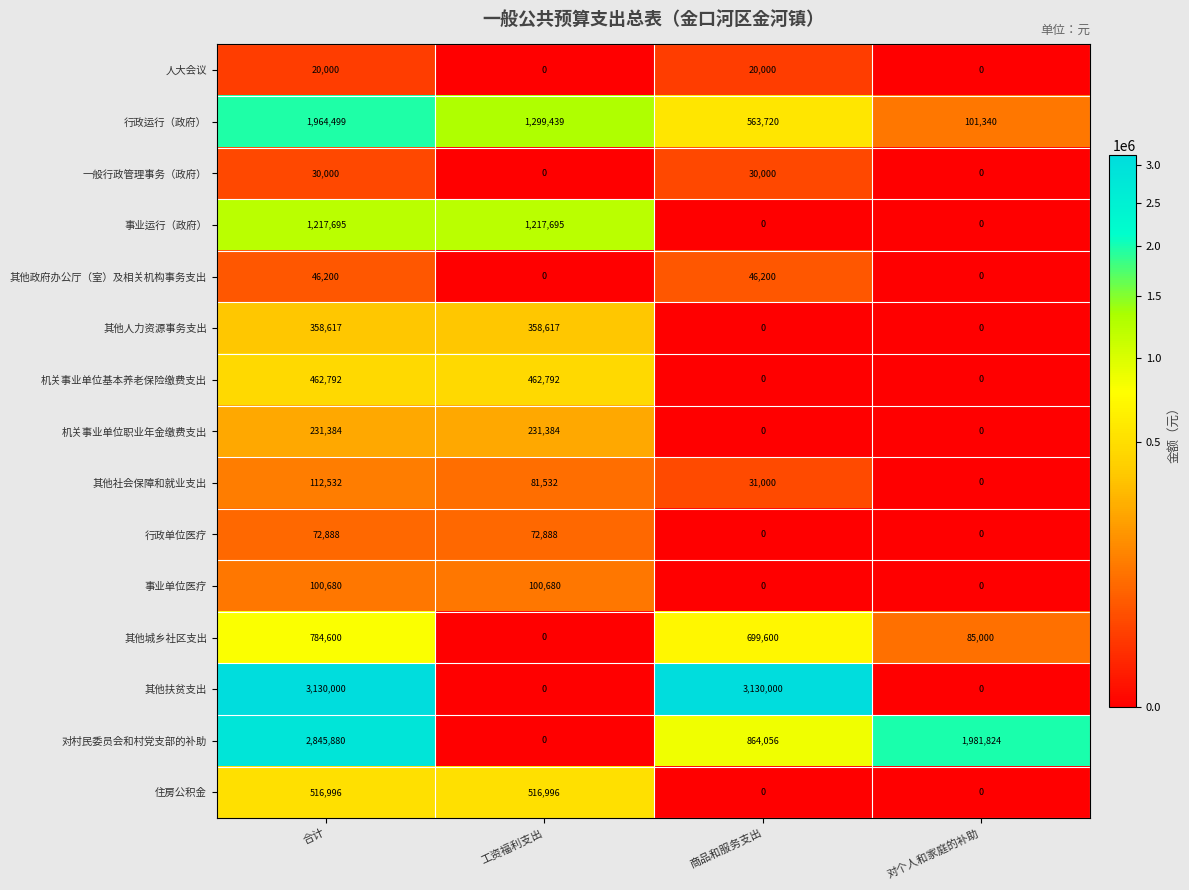

How many data points in 机关事业单位职业年金缴费支出 are less than 231384?

2